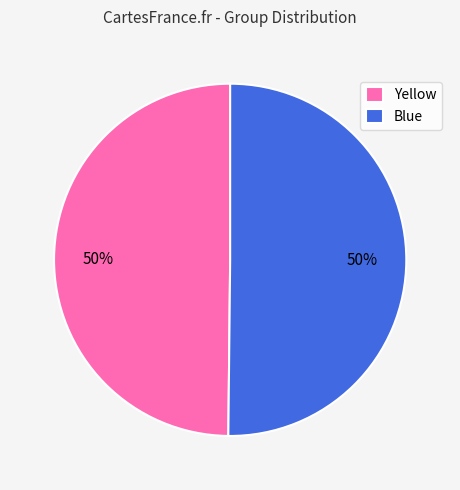

Count the number of slices in the pie.

2